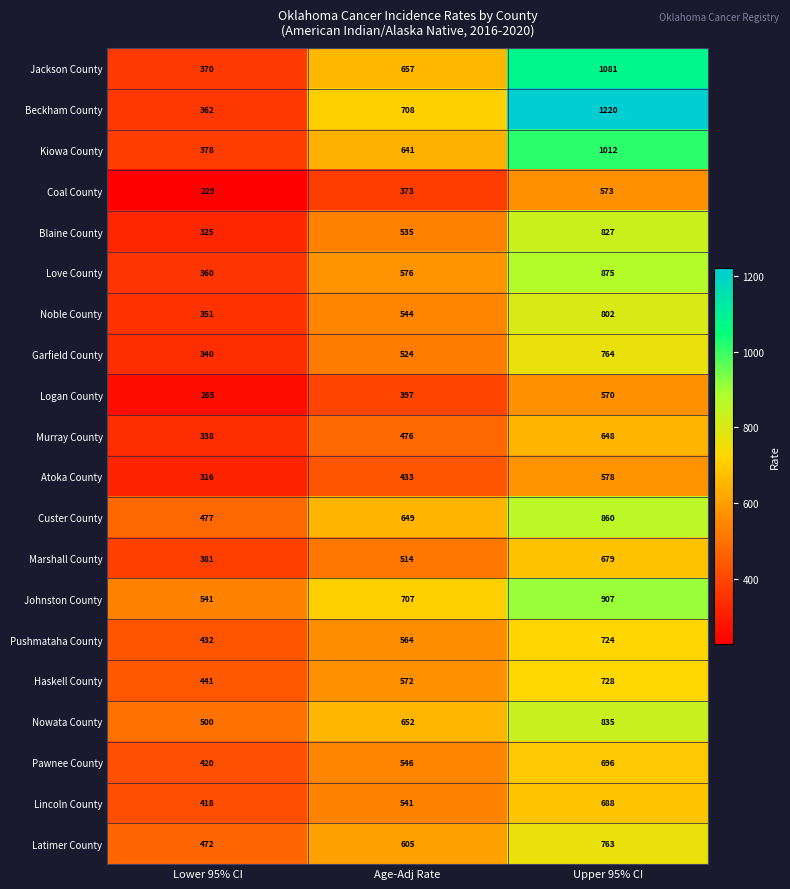

Which series changed the most between Lower 95% CI and Upper 95% CI?

Beckham County